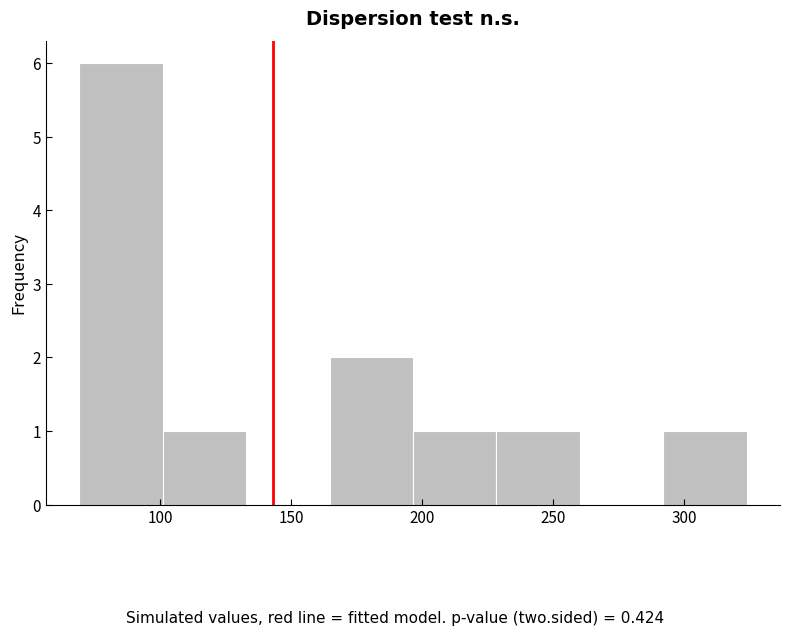

Over which range of the x-axis is the bar tallest?

70 to 100